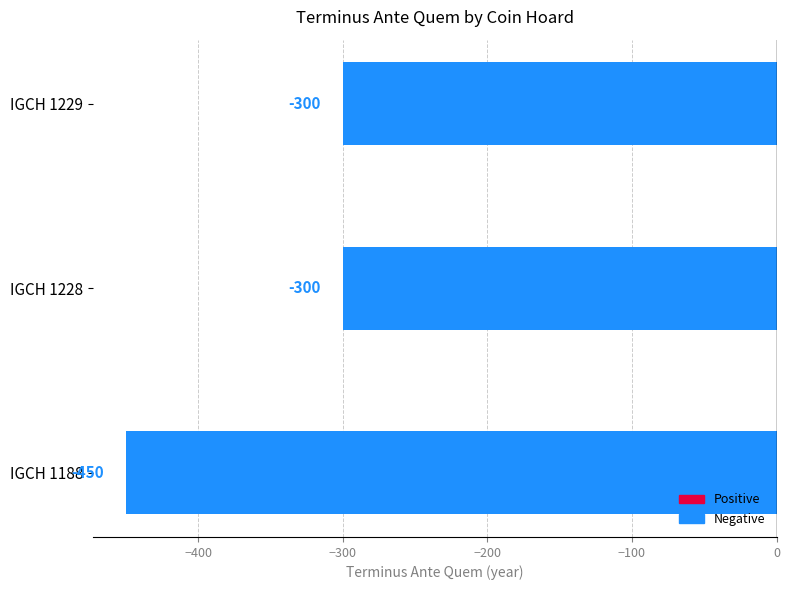

Reading bottom to top, list all the values displayed in this chart.

-450	-300	-300